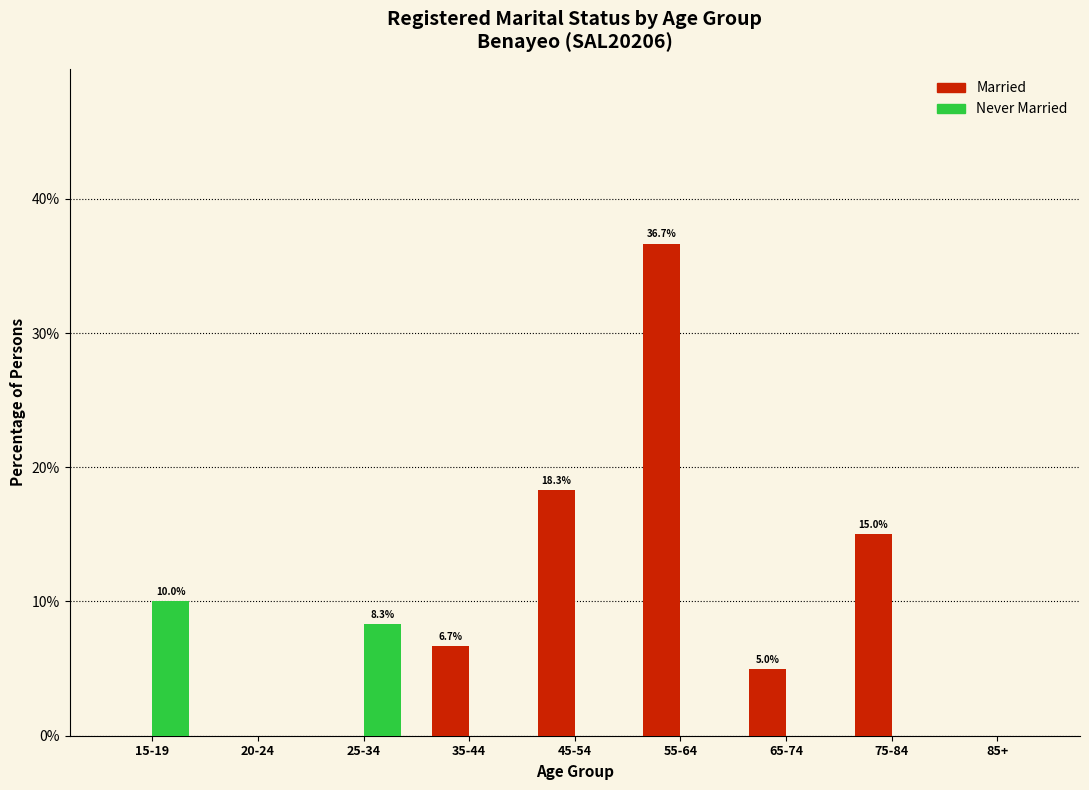

Reading left to right, transcribe all the data shown in this chart.

Married: 15-19=0.0	20-24=0.0	25-34=0.0	35-44=6.7	45-54=18.3	55-64=36.7	65-74=5.0	75-84=15.0	85+=0.0
Never Married: 15-19=10.0	20-24=0.0	25-34=8.3	35-44=0.0	45-54=0.0	55-64=0.0	65-74=0.0	75-84=0.0	85+=0.0